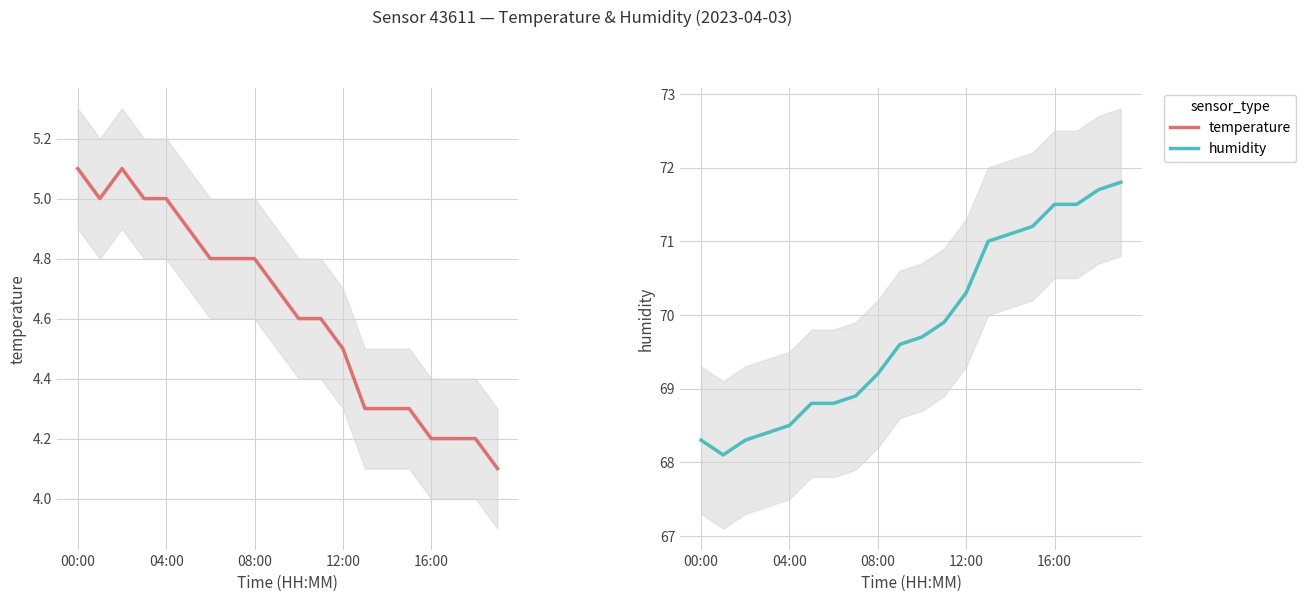

Reading left to right, what are all the values shown in this chart?

temperature: 5.1	5.0	5.1	5.0	5.0	4.9	4.8	4.8	4.8	4.7	4.6	4.6	4.5	4.3	4.3	4.3	4.2	4.2	4.2	4.1
humidity: 68.3	68.1	68.3	68.4	68.5	68.8	68.8	68.9	69.2	69.6	69.7	69.9	70.3	71.0	71.1	71.2	71.5	71.5	71.7	71.8